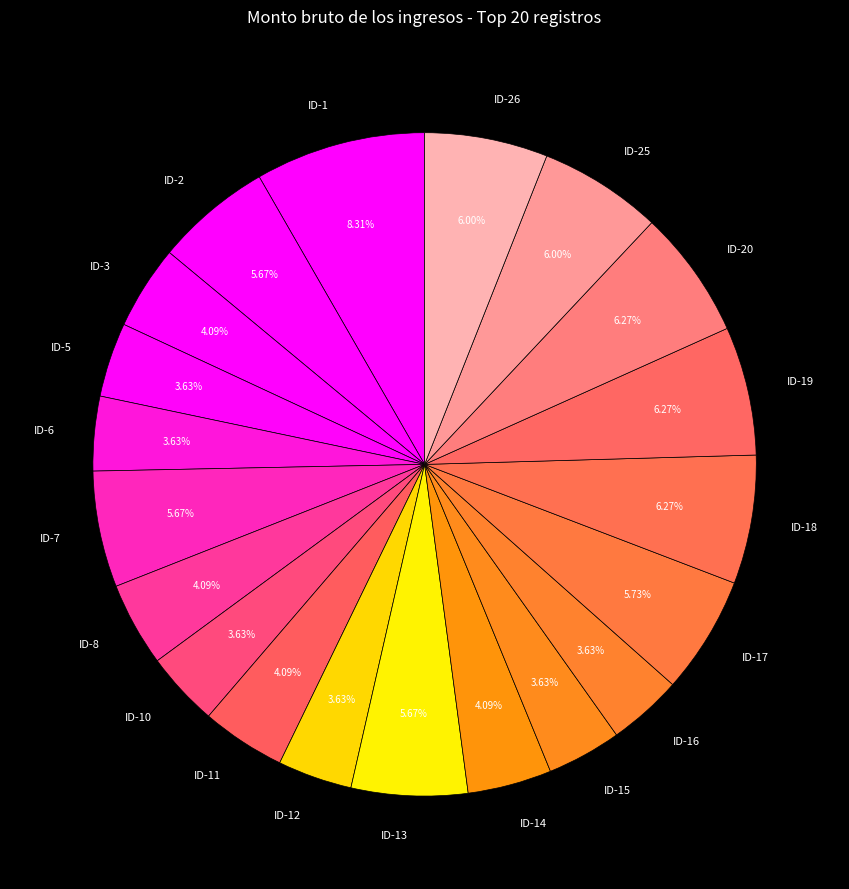

Between ID-12 and ID-7, which is larger?

ID-7